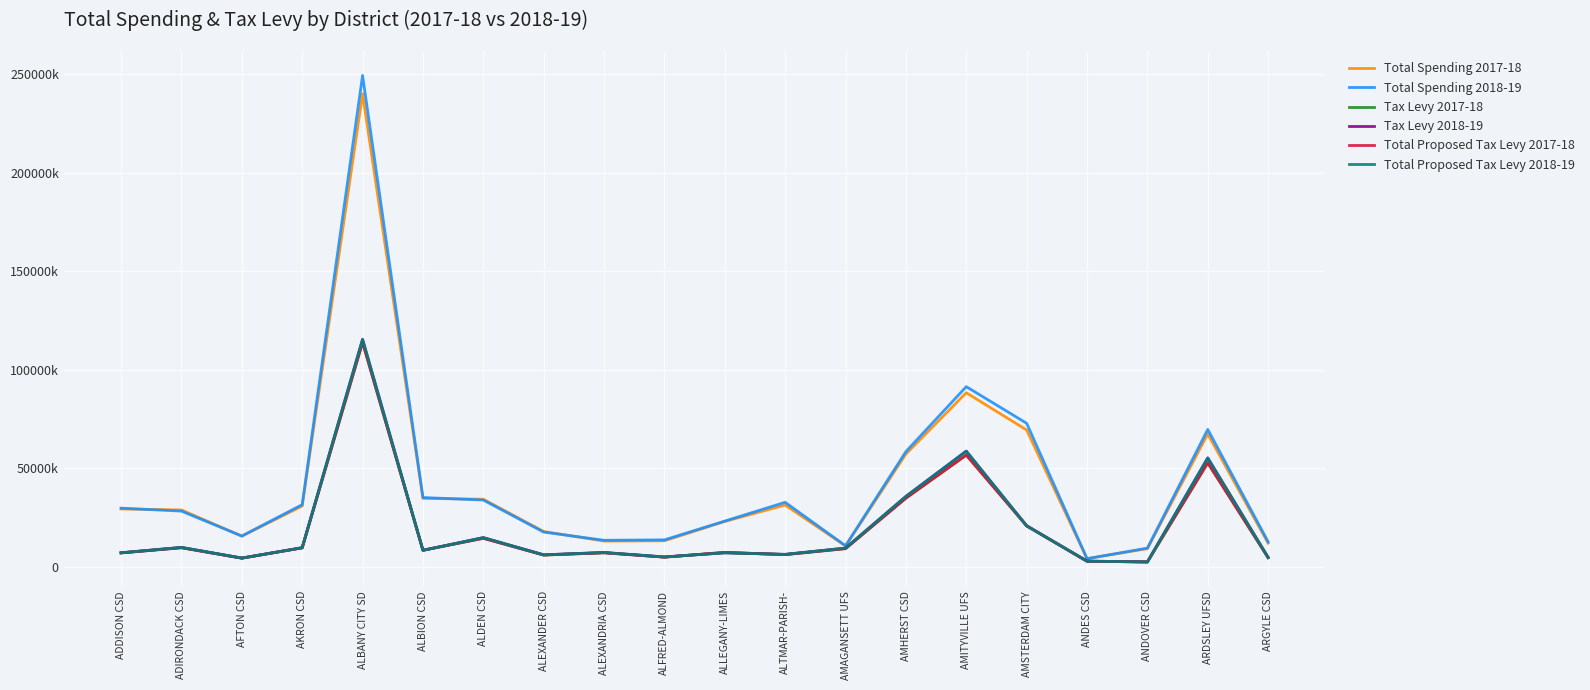

Reading left to right, what are all the values shown in this chart?

Total Spending 2017-18: 29431522	28933590	15617596	30930738	240177508	34796676	34379776	17998177	13128841	13273772	23097230	31413117	10678819	57303979	88420651	69511563	4169931	9311400	67505261	12065500
Total Spending 2018-19: 29843649	28350953	15700781	31613103	249447555	35225625	33972380	17704810	13531525	13741954	23274630	32809723	10752240	58552000	91506765	72918824	4220788	9540000	69792272	12749000
Tax Levy 2017-18: 7128169	9752274	4454136	9690000	113999102	8474939	14554604	6045850	7188449	4976725	7391839	6269896	9299086	34921929	56797151	20875122	2891261	2543464	52832610	4720000
Tax Levy 2018-19: 7199451	9925546	4507976	9779800	115514377	8449094	14884297	6154675	7331500	5071283	7173584	6381249	9575829	35808996	58772124	20875122	2956061	2543464	55315743	4830000
Total Proposed Tax Levy 2017-18: 7128169	9752274	4454136	9690000	113999102	8474939	14554604	6045850	7188449	4976725	7391839	6269896	9299086	34921929	56797151	20875122	2891261	2543464	52832610	4720000
Total Proposed Tax Levy 2018-19: 7199451	9925546	4507976	9779800	115514377	8449094	14884297	6154675	7331500	5071283	7173584	6381249	9575829	35808996	58772124	20875122	2956061	2543464	55315743	4830000